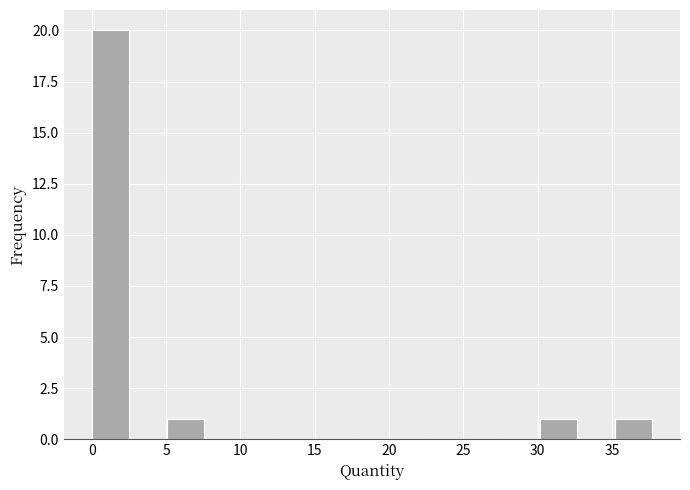

Over which range of the x-axis is the bar tallest?

0.0 to 2.5